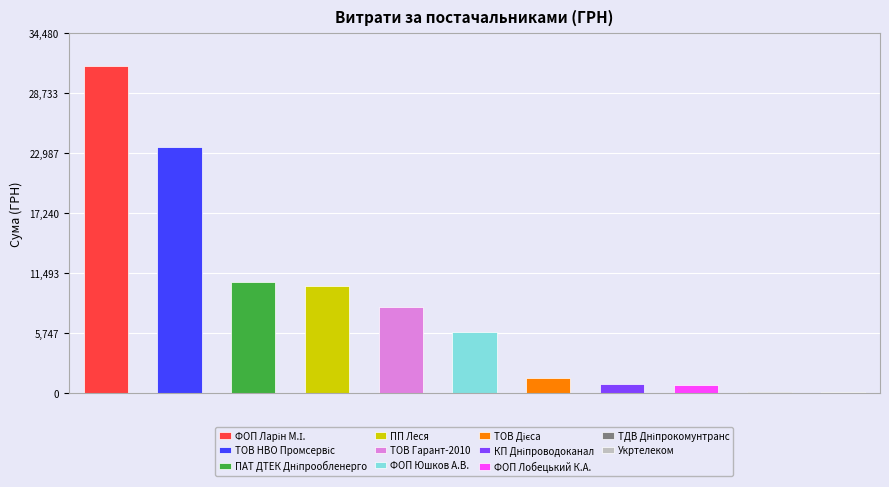

What is the sum of all values?

93171.5